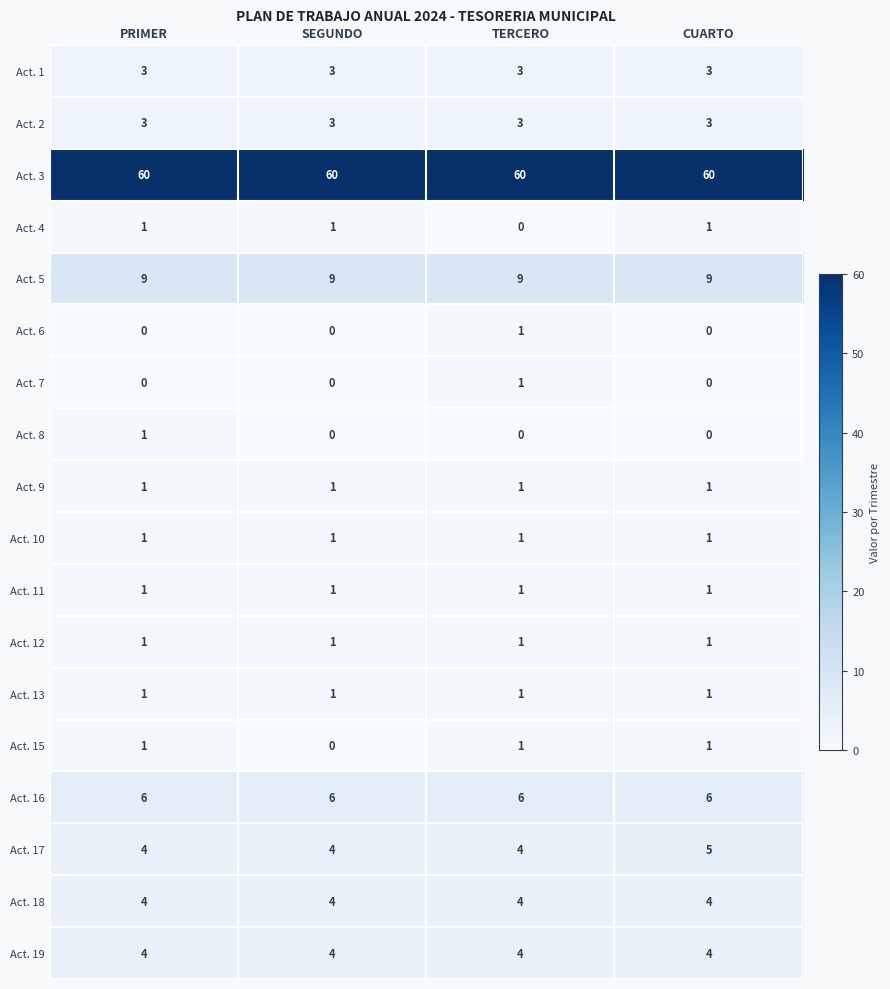

The Act. 7 series shows 0 at PRIMER. True or false?

True